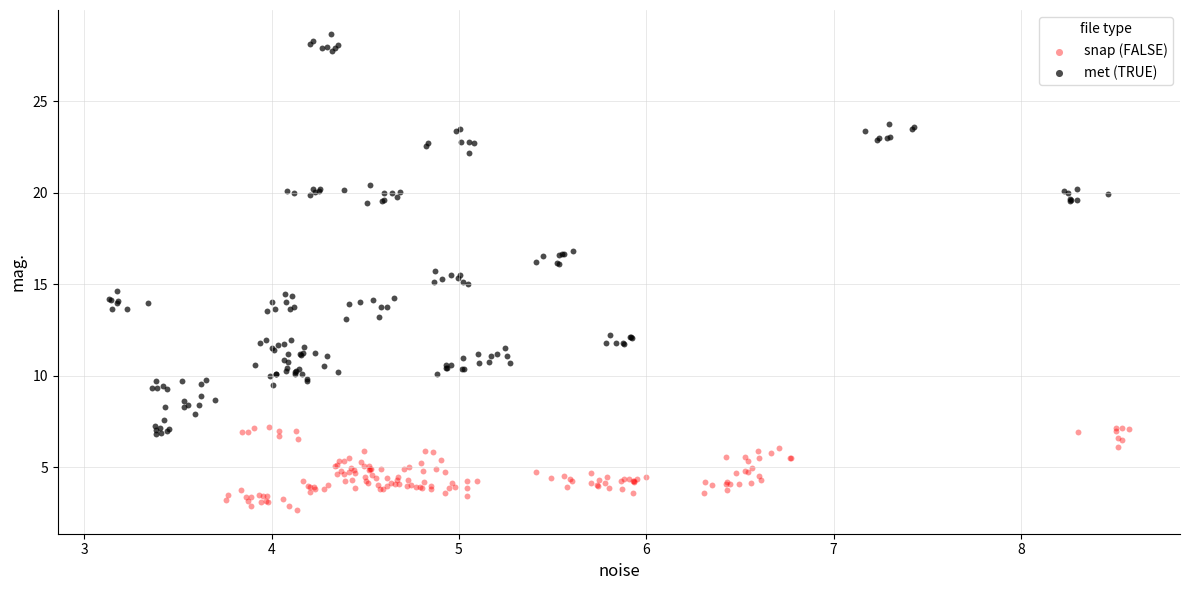

Which series contains the highest Y value?

met (TRUE)